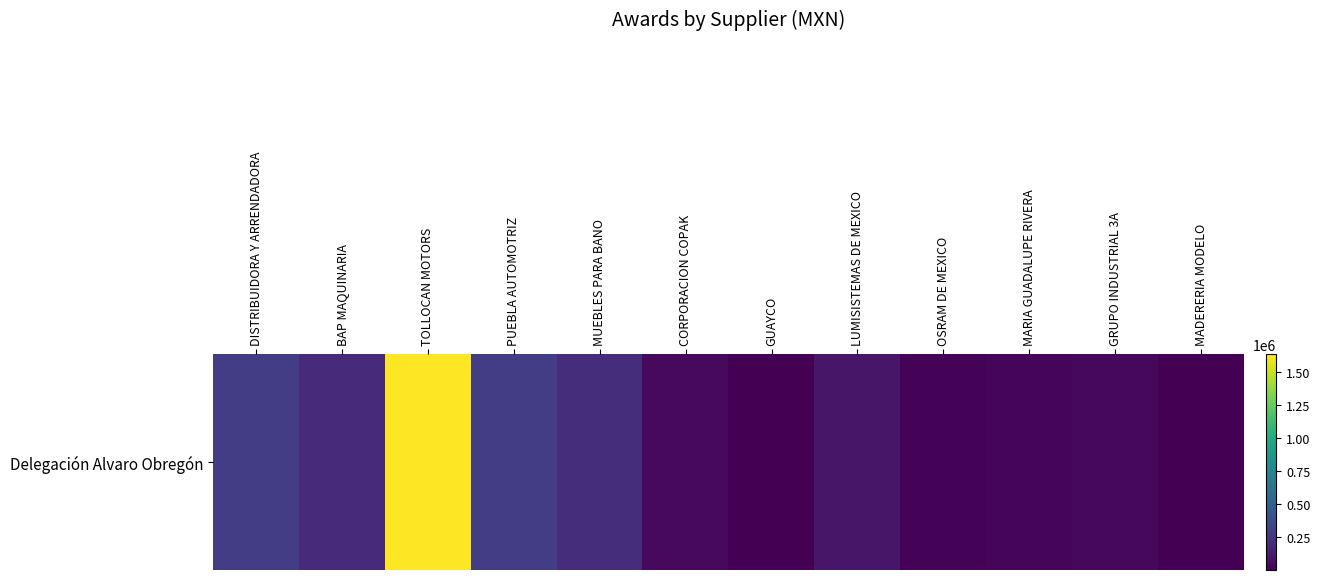

Reading right to left, what are all the values shown in this chart?

6900.0	34049.0	24000.0	19600.0	99000.0	627.5	43560.0	214446.3	296202.0	1637391.3	196972.0	296250.0